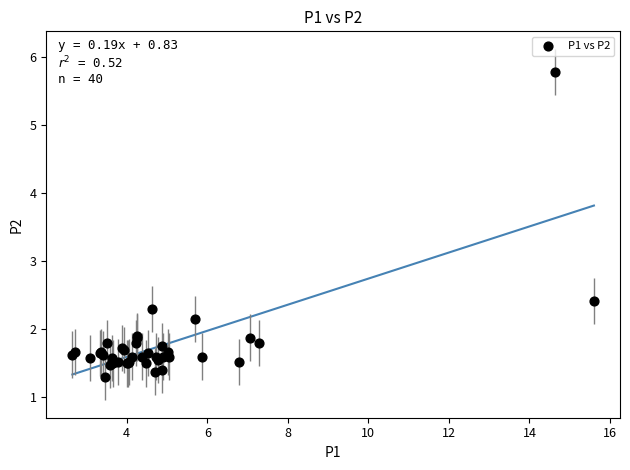

What Y value in the scatter plot is closest to 3?

2.4